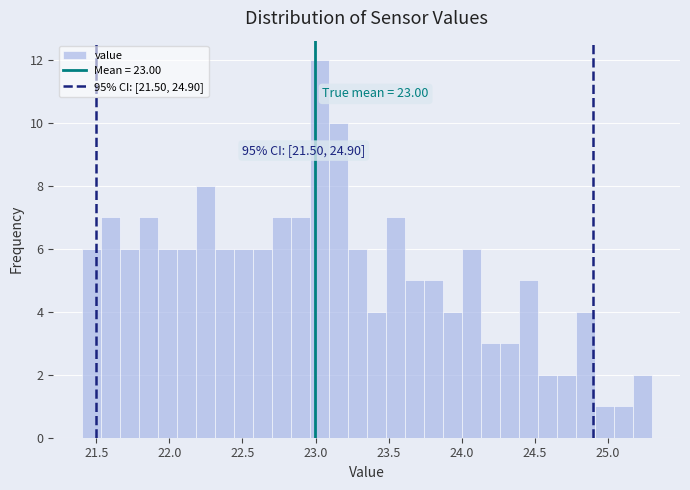

Around what value on the x-axis is the tallest bar? Give the approximate position of its centre, as read against the axis.

23.05